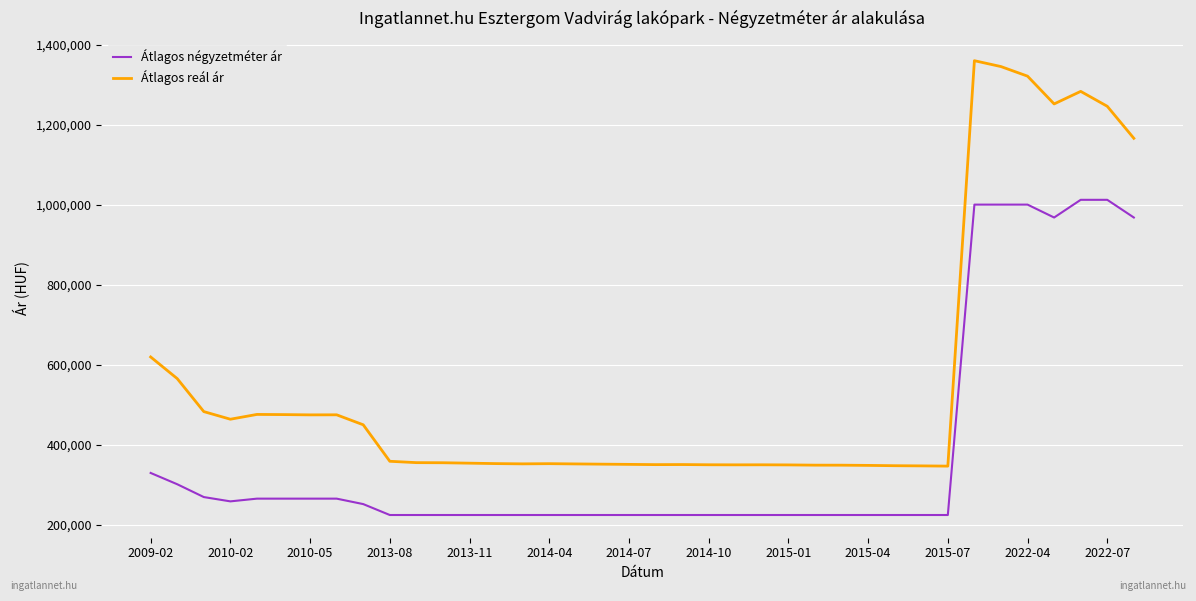

Is this an area chart (filled region under the line)?

No